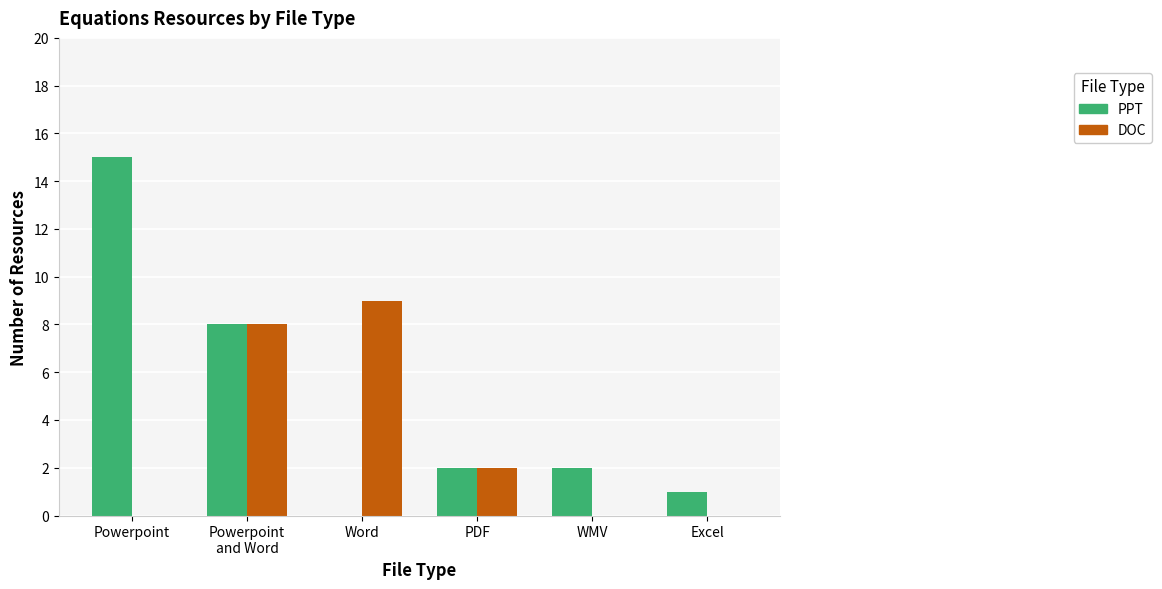

True or false: DOC has a value of 2 at PDF.

True